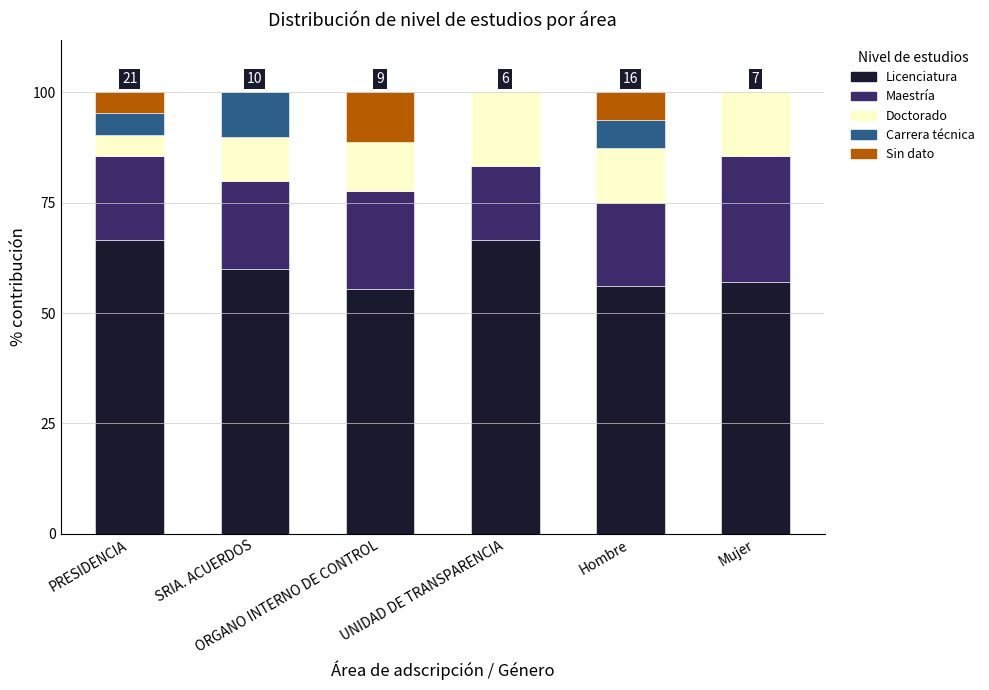

What is the maximum value for Licenciatura?

66.7